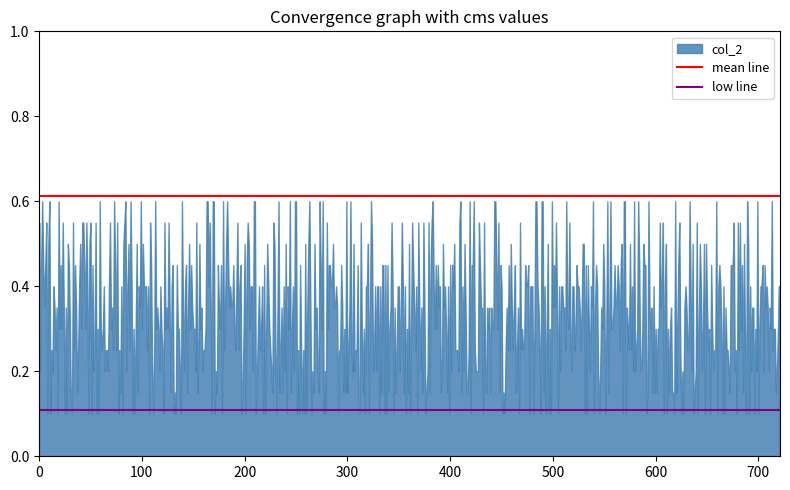

How many lines are shown in the chart?

1